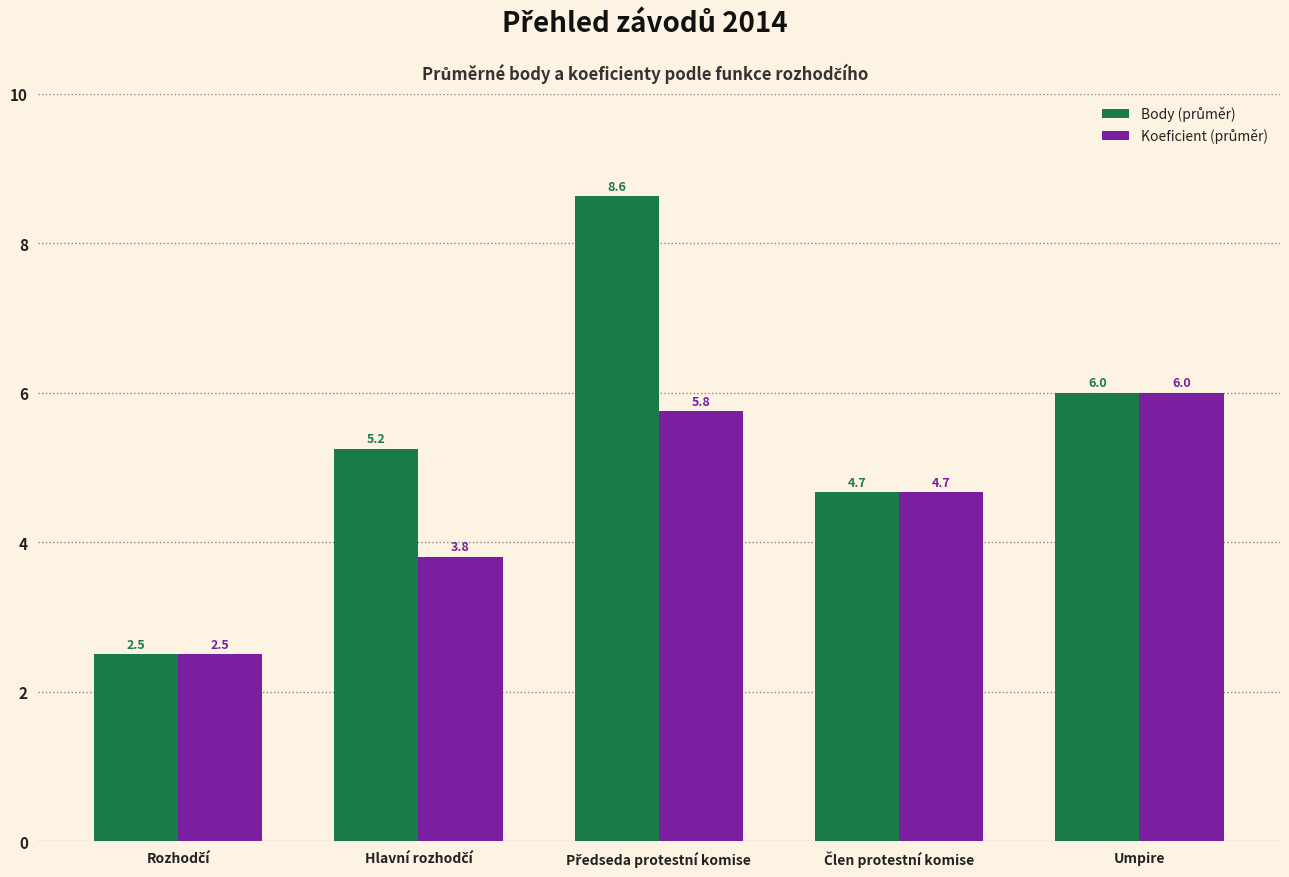

What is the maximum value shown in the chart?

8.6